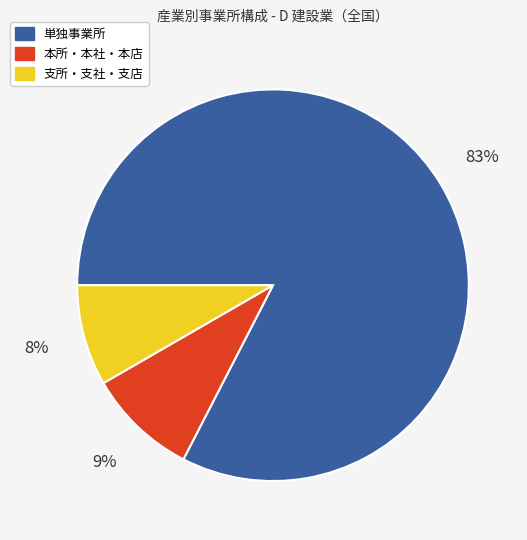

To the nearest percent, what is the difference between the 支所・支社・支店 and 本所・本社・本店 slice percentages?

1%